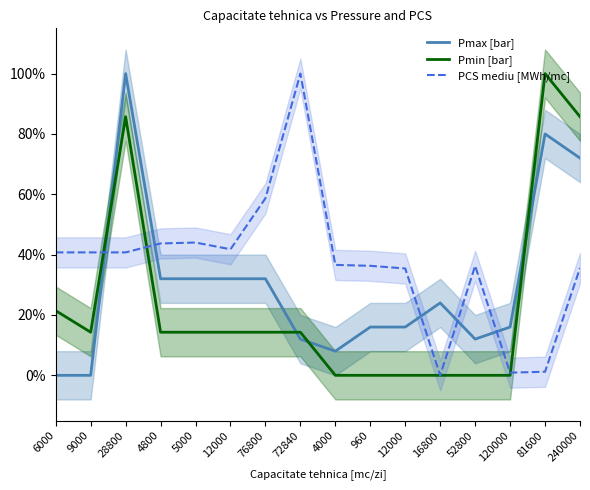

Rank the series at 16800 from lowest to highest value.

Pmin [bar], PCS mediu [MWh/mc], Pmax [bar]